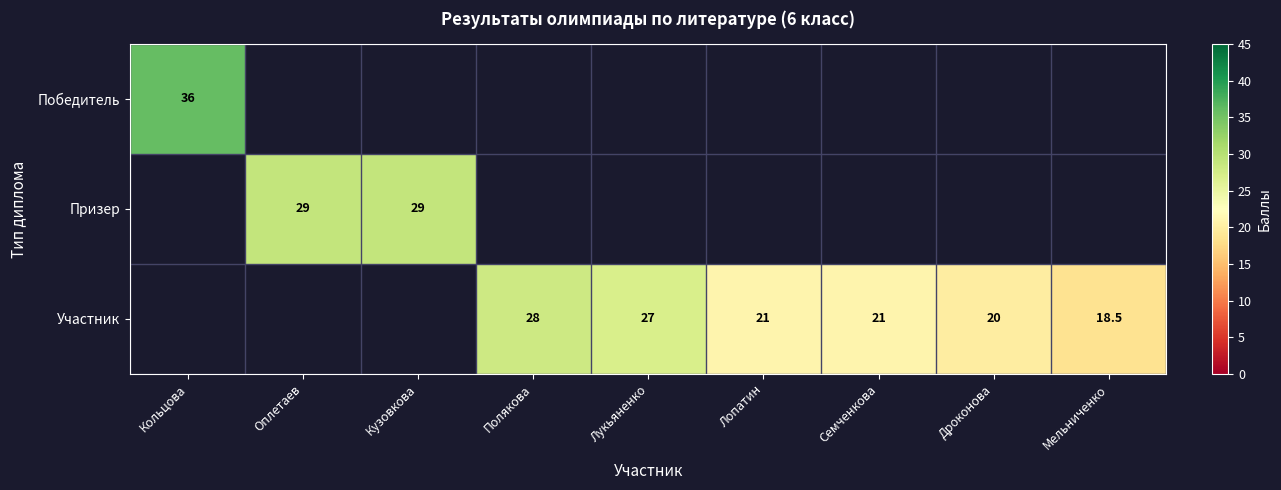

What is the difference between the Участник values at Полякова and Лукьяненко?

1.0